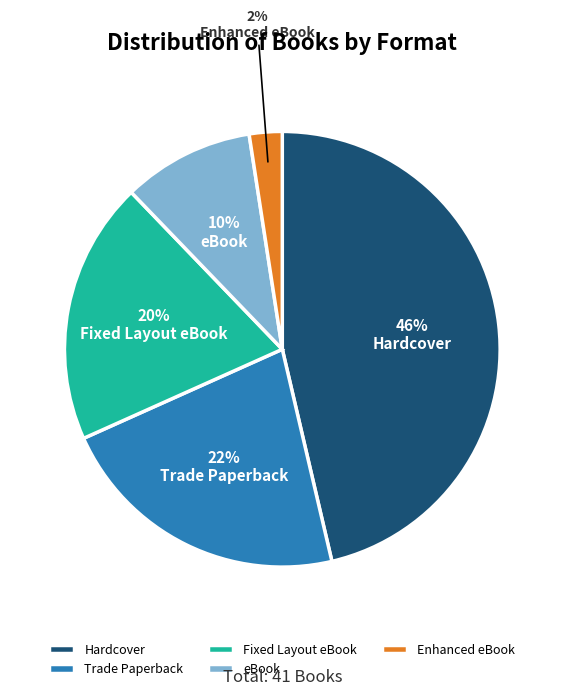

How many segments does this pie chart have?

5